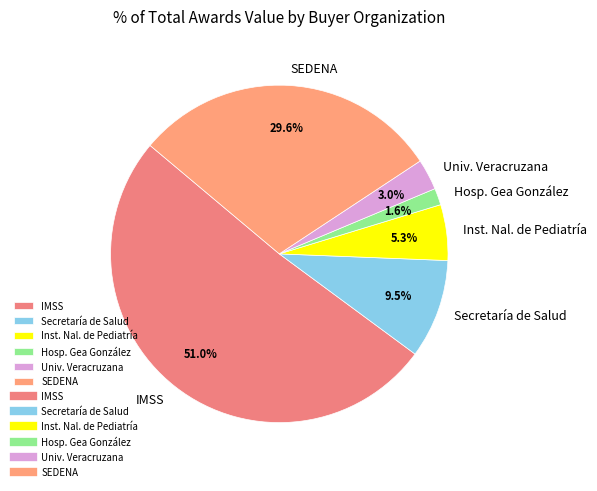

Is there any slice that represents more than half of the pie?

Yes